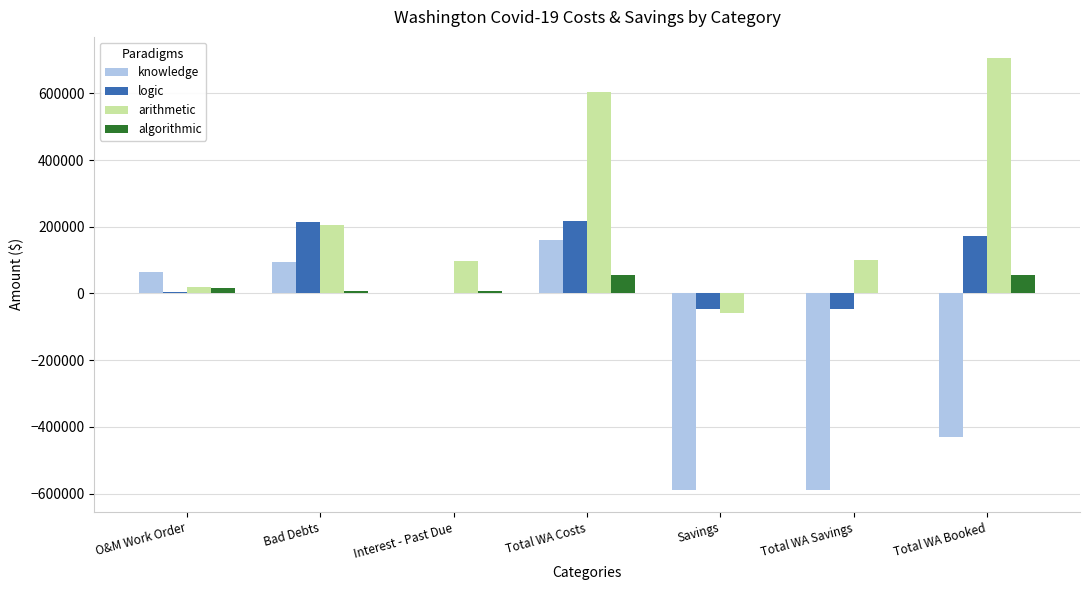

Between Bad Debts and Interest - Past Due, which series saw the biggest shift?

logic